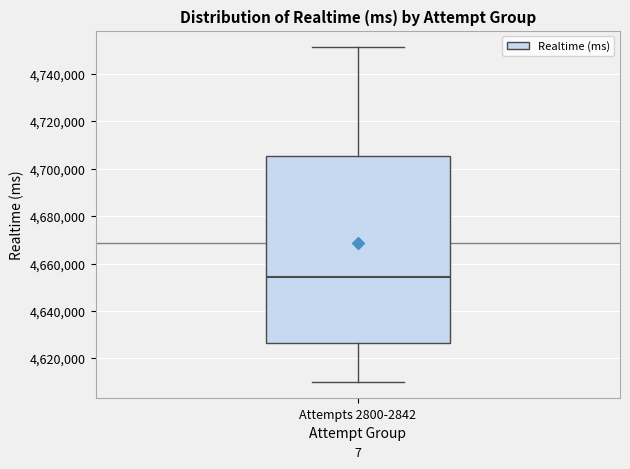

Transcribe this box plot: give where the median line is, the range the box spans, and where the two whiskers end, as read against the y-axis. The values are not printed on the chart, so give them approximately, as read against the axis.

median 4654000, box 4626000 to 4706000, whiskers 4610000 to 4752000